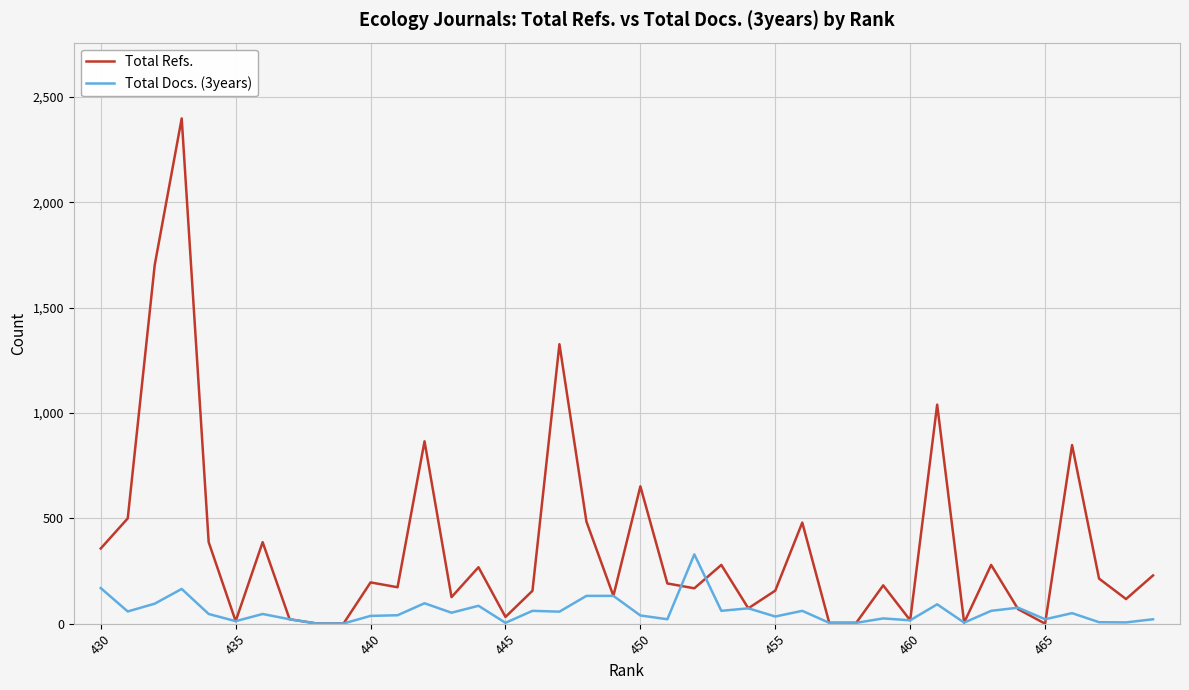

Which series has the largest range (max minus min)?

Total Refs.